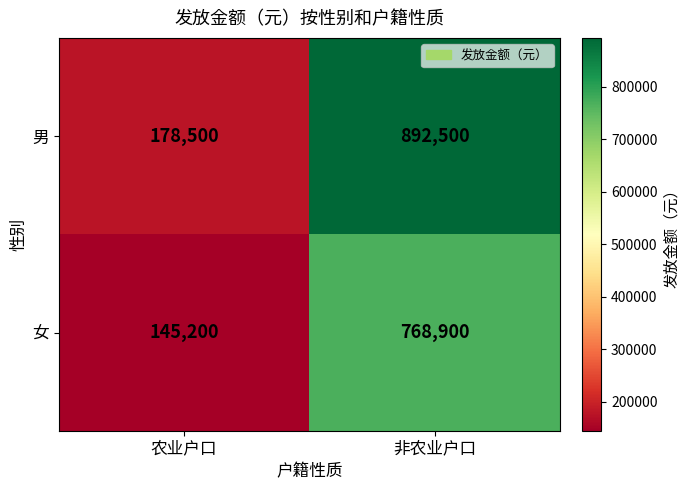

The value of 男 at 农业户口 is 315337. True or false?

False